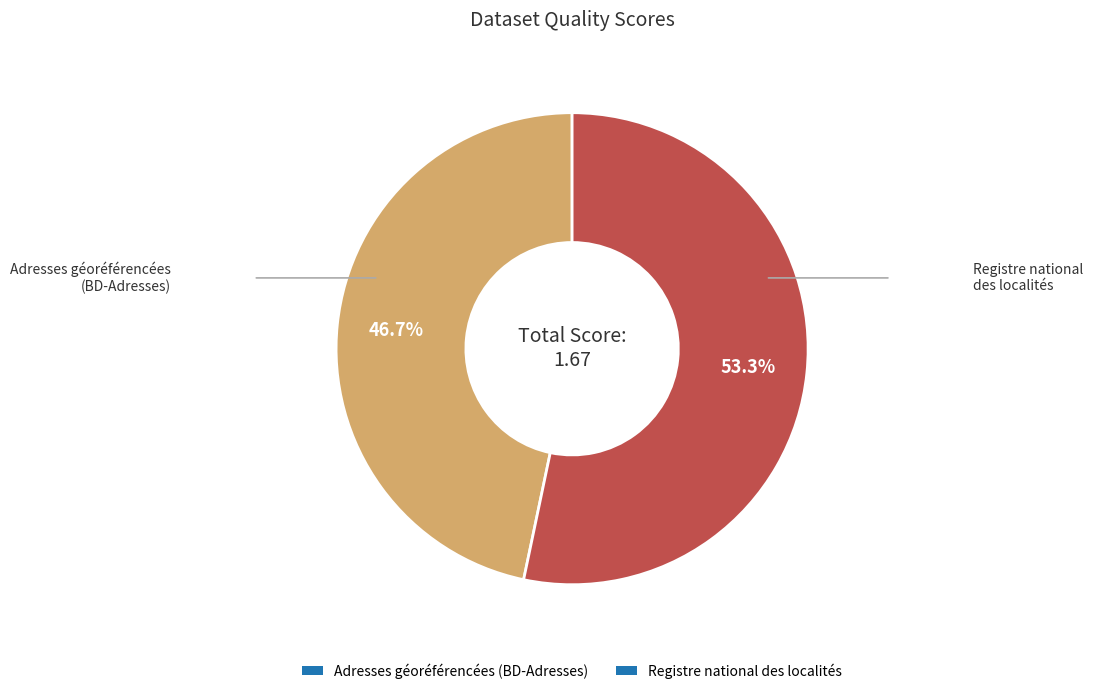

What is the largest slice in the pie chart?

Registre national des localités